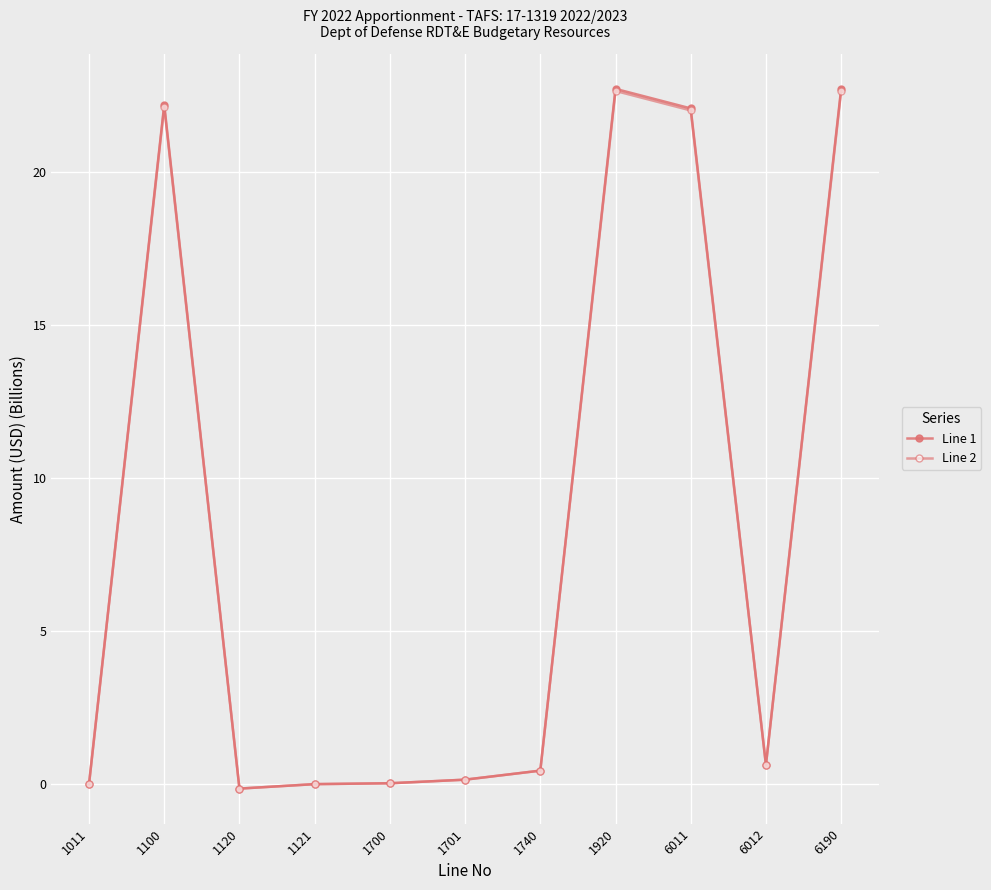

What is the total value across all series at 1701?

0.3